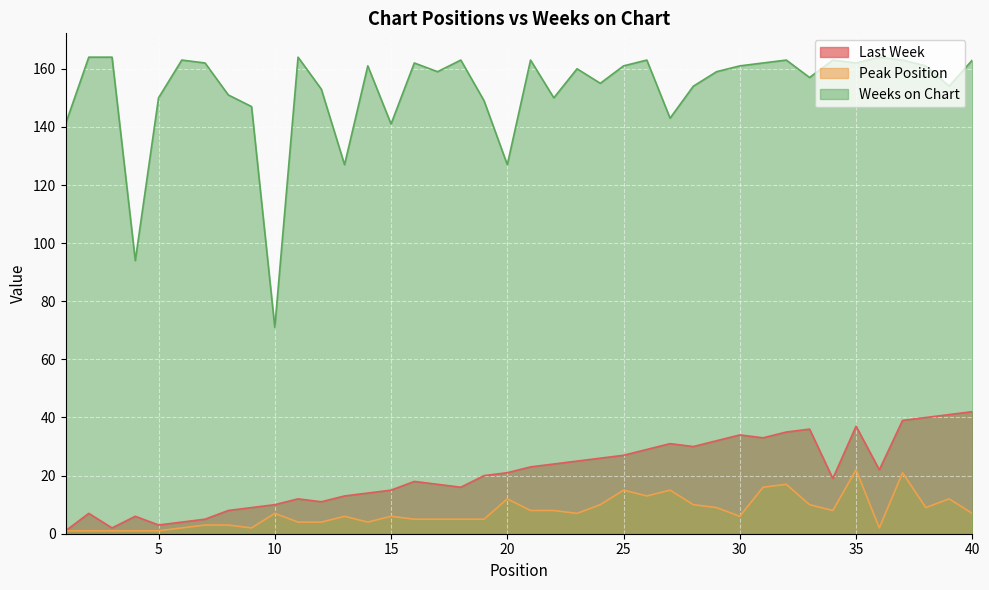

Reading right to left, list all the values displayed in this chart.

Last Week: 40=42	39=41	38=40	37=39	36=22	35=37	34=19	33=36	32=35	31=33	30=34	29=32	28=30	27=31	26=29	25=27	24=26	23=25	22=24	21=23	20=21	19=20	18=16	17=17	16=18	15=15	14=14	13=13	12=11	11=12	10=10	9=9	8=8	7=5	6=4	5=3	4=6	3=2	2=7	1=1
Peak Position: 40=7	39=12	38=9	37=21	36=2	35=22	34=8	33=10	32=17	31=16	30=6	29=9	28=10	27=15	26=13	25=15	24=10	23=7	22=8	21=8	20=12	19=5	18=5	17=5	16=5	15=6	14=4	13=6	12=4	11=4	10=7	9=2	8=3	7=3	6=2	5=1	4=1	3=1	2=1	1=1
Weeks on Chart: 40=163	39=154	38=161	37=163	36=164	35=162	34=163	33=157	32=163	31=162	30=161	29=159	28=154	27=143	26=163	25=161	24=155	23=160	22=150	21=163	20=127	19=149	18=163	17=159	16=162	15=141	14=161	13=127	12=153	11=164	10=71	9=147	8=151	7=162	6=163	5=150	4=94	3=164	2=164	1=141